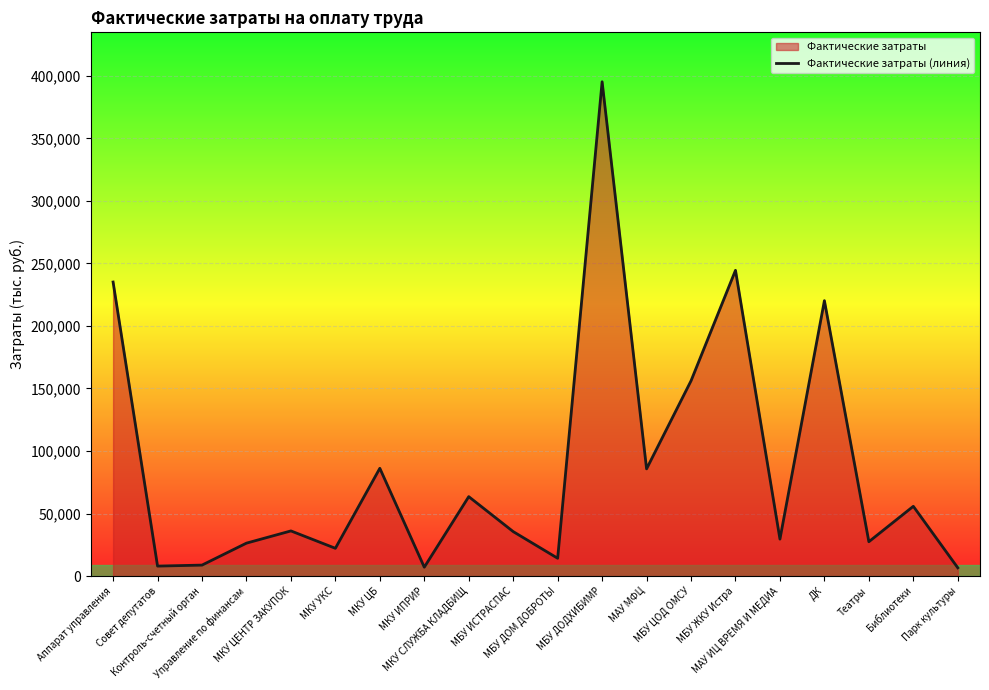

List the labels in order of value, smallest first.

Парк культуры, МКУ ИПРИР, Совет депутатов, Контроль-счетный орган, МБУ ДОМ ДОБРОТЫ, МКУ УКС, Управление по финансам, Театры, МАУ ИЦ ВРЕМЯ И МЕДИА, МБУ ИСТРАСПАС, МКУ ЦЕНТР ЗАКУПОК, Библиотеки, МКУ СЛУЖБА КЛАДБИЩ, МАУ МФЦ, МКУ ЦБ, МБУ ЦОД ОМСУ, ДК, Аппарат управления, МБУ ЖКУ Истра, МБУ ДОДХИБИМР